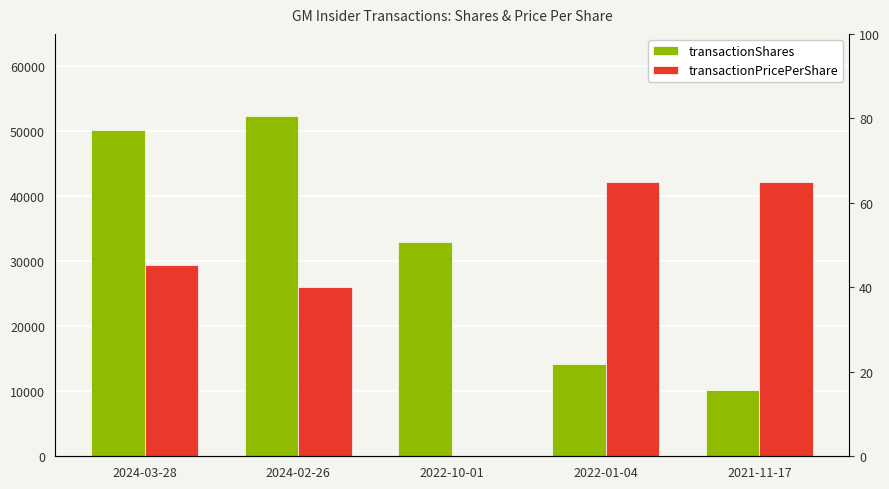

What is the difference between the maximum and minimum values in the transactionPricePerShare series?

65.0